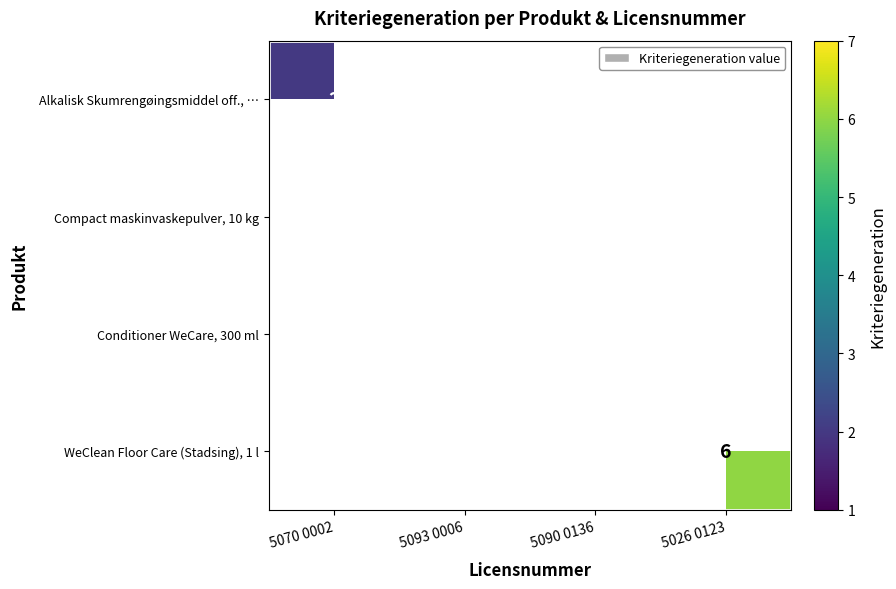

Is it true that WeClean Floor Care (Stadsing), 1 l equals 6 at 5026 0123?

True